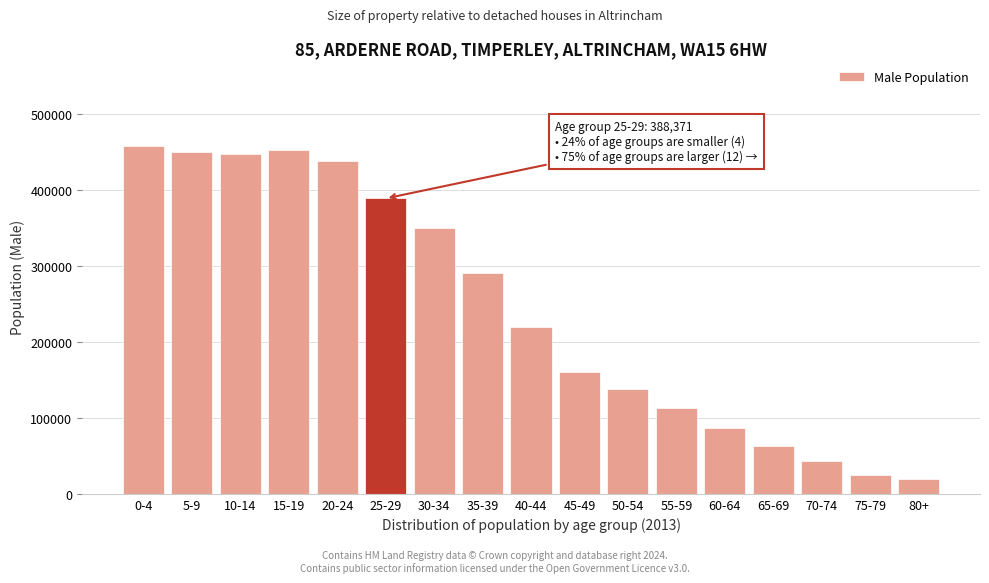

Approximately how many times larger is the value at 50-54 compared to 15-19?

0.3